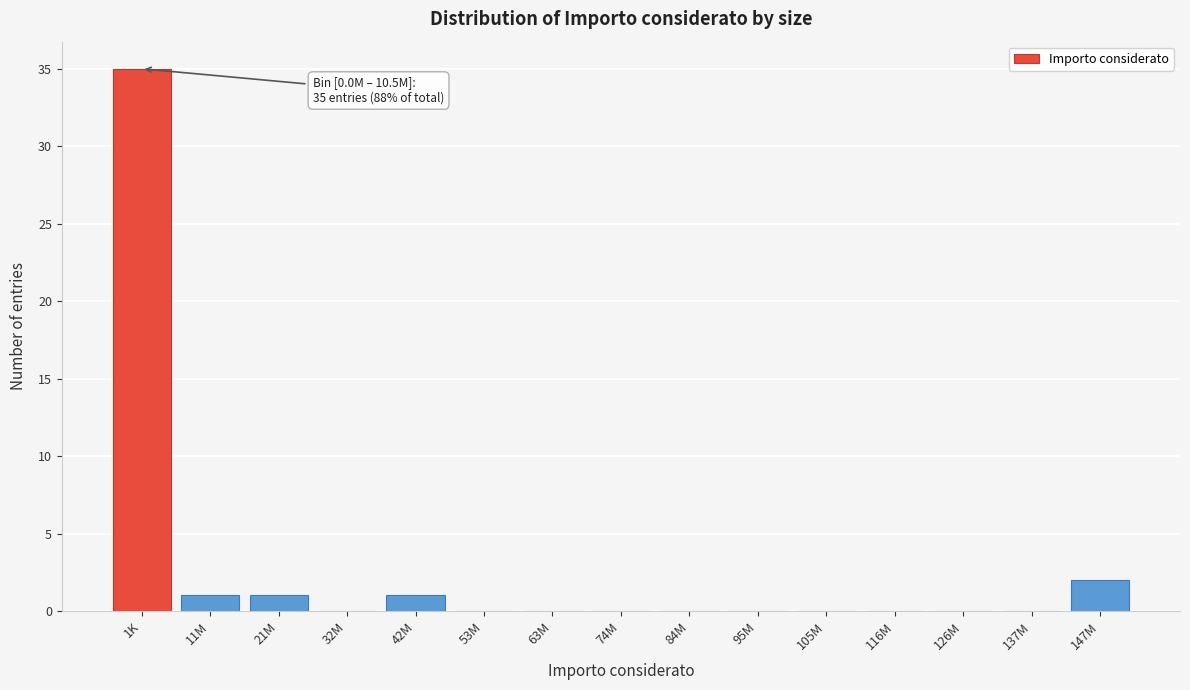

Reading right to left, list all the values displayed in this chart.

147M=2	137M=0	126M=0	116M=0	105M=0	95M=0	84M=0	74M=0	63M=0	53M=0	42M=1	32M=0	21M=1	11M=1	1K=35